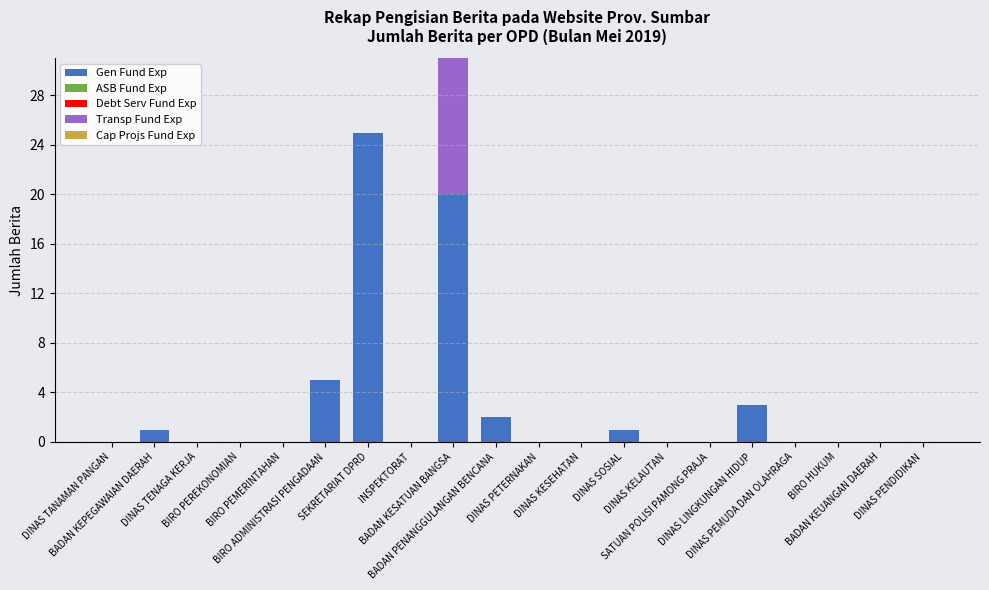

What is the maximum value for Gen Fund Exp?

25